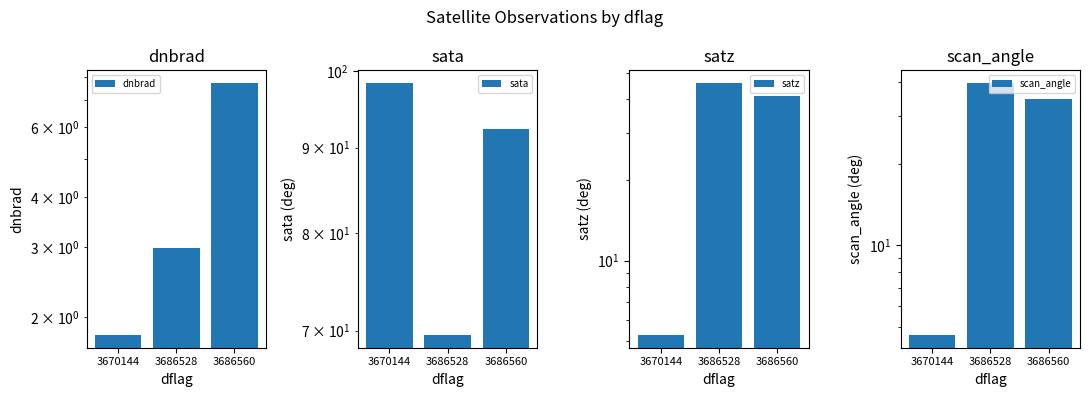

What is the average value of the satz series?

30.8